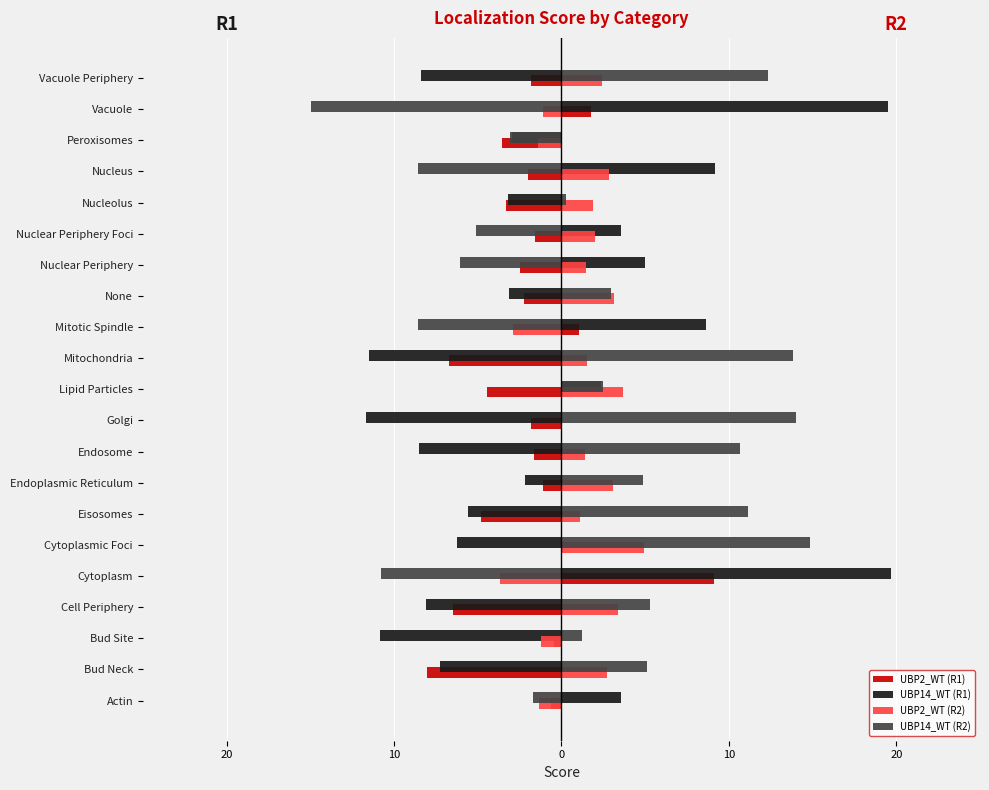

Rank the series by their maximum value, from highest to lowest.

UBP14_WT (R1), UBP14_WT (R2), UBP2_WT (R1), UBP2_WT (R2)